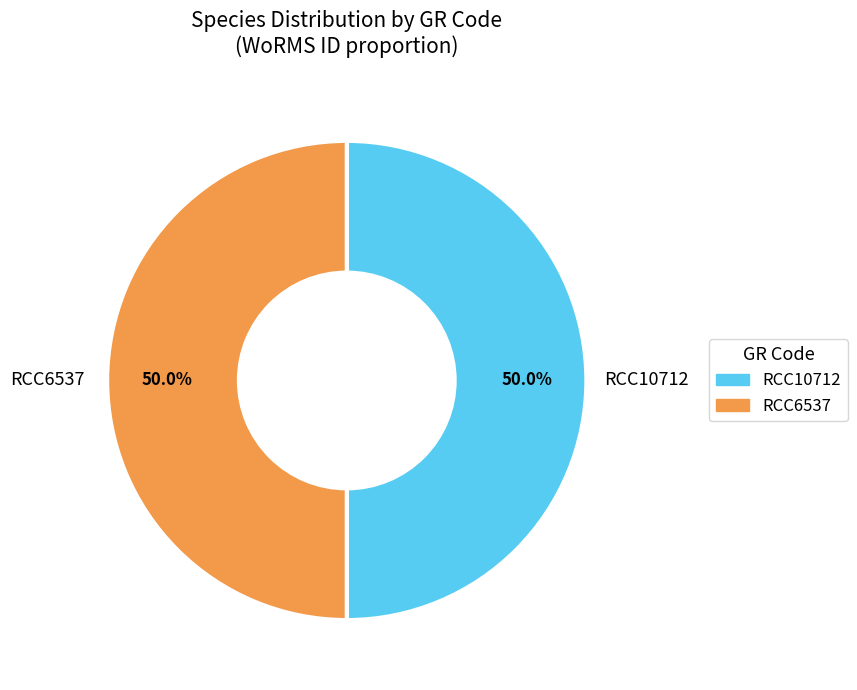

How many slices are in this pie chart?

2